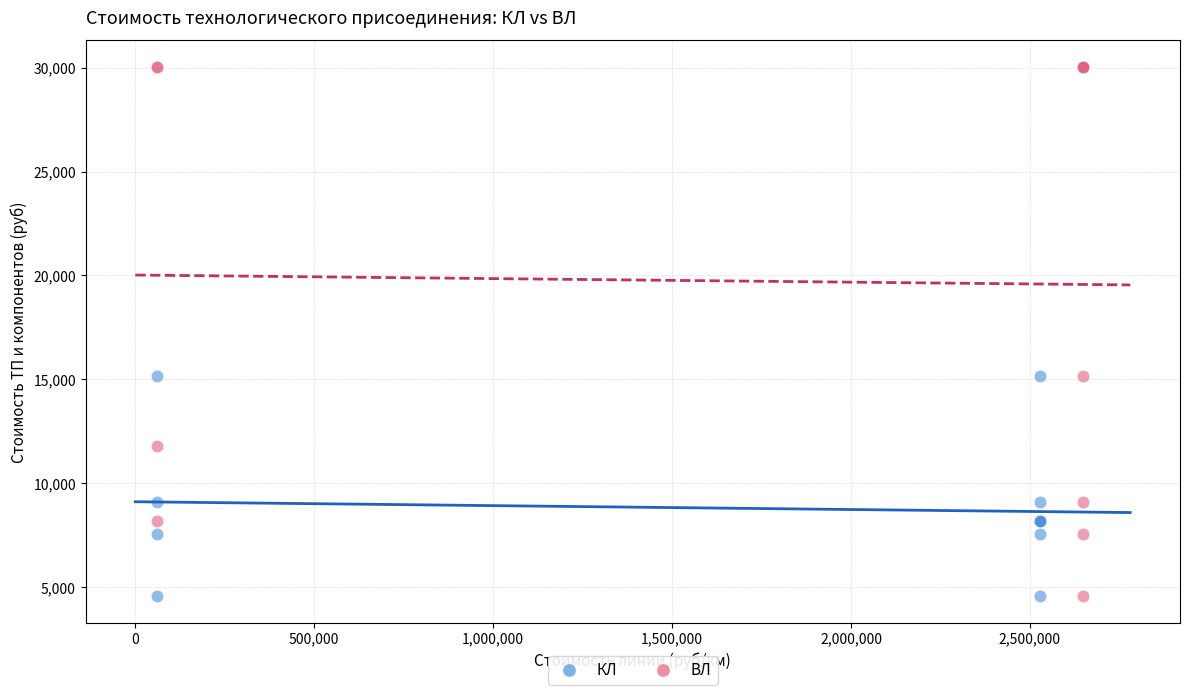

What are all the series names shown in the legend?

КЛ, ВЛ